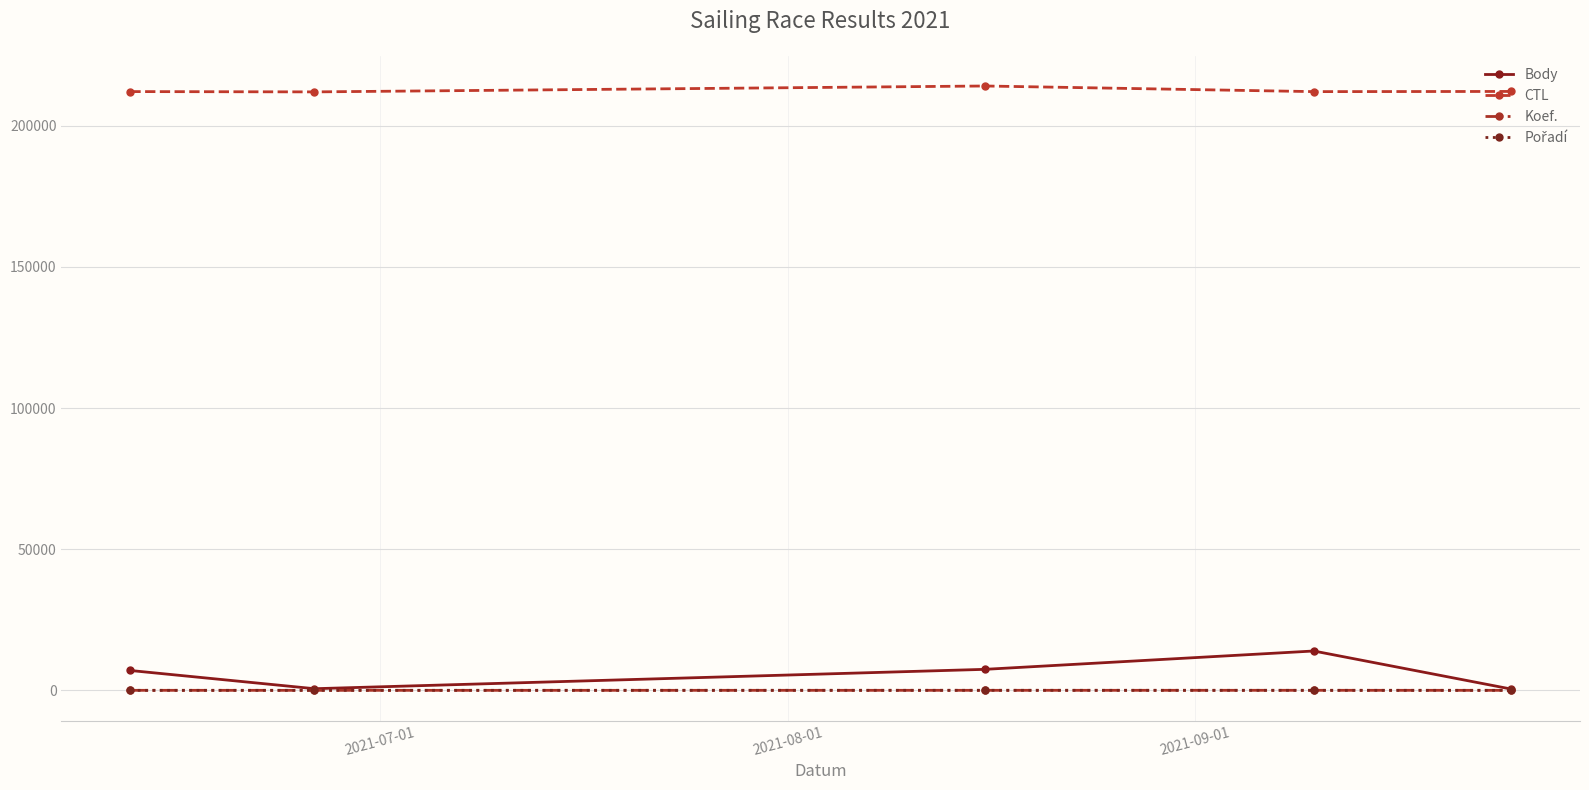

At how many categories does at least one series exceed 182767?

5